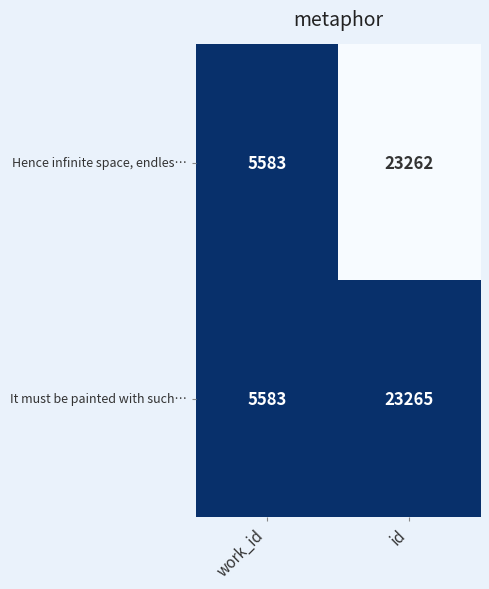

List the series in order of their overall mean, lowest first.

Hence infinite space, endles…, It must be painted with such…